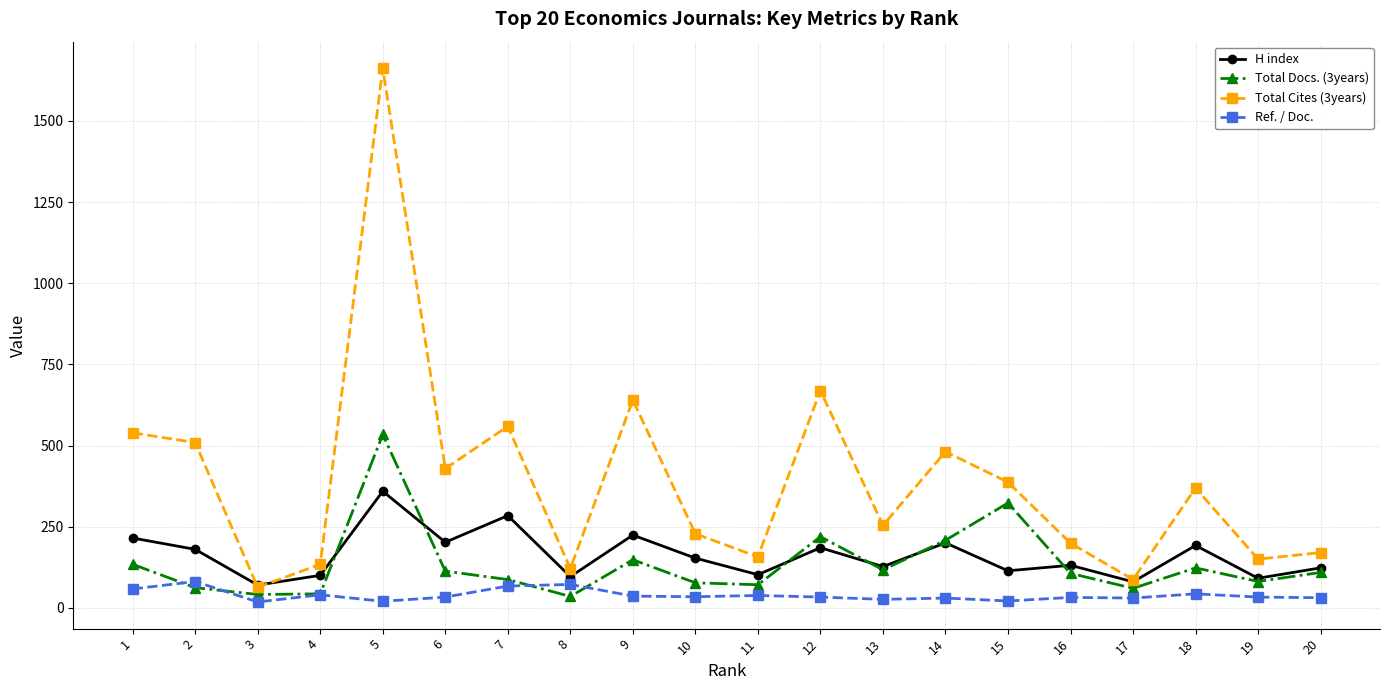

Count the number of categories in the chart.

20